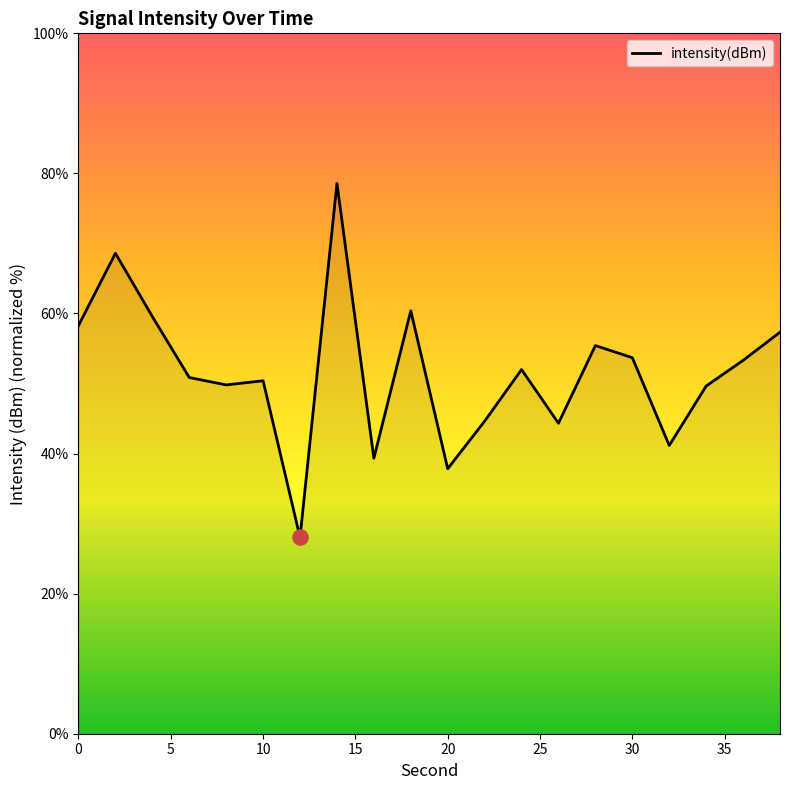

What is the minimum value shown in the chart?

28.0